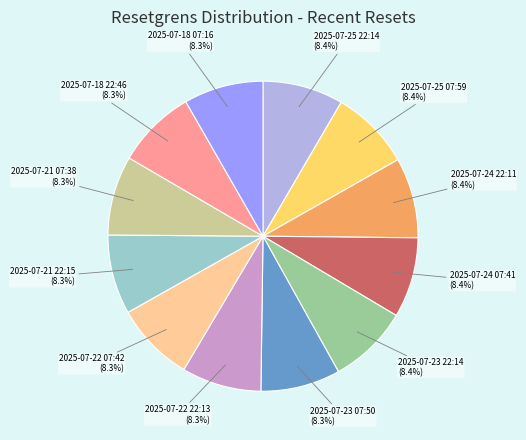

Approximately how many times larger is the value at 2025-07-24 07:41 compared to 2025-07-18 07:16?

1.0